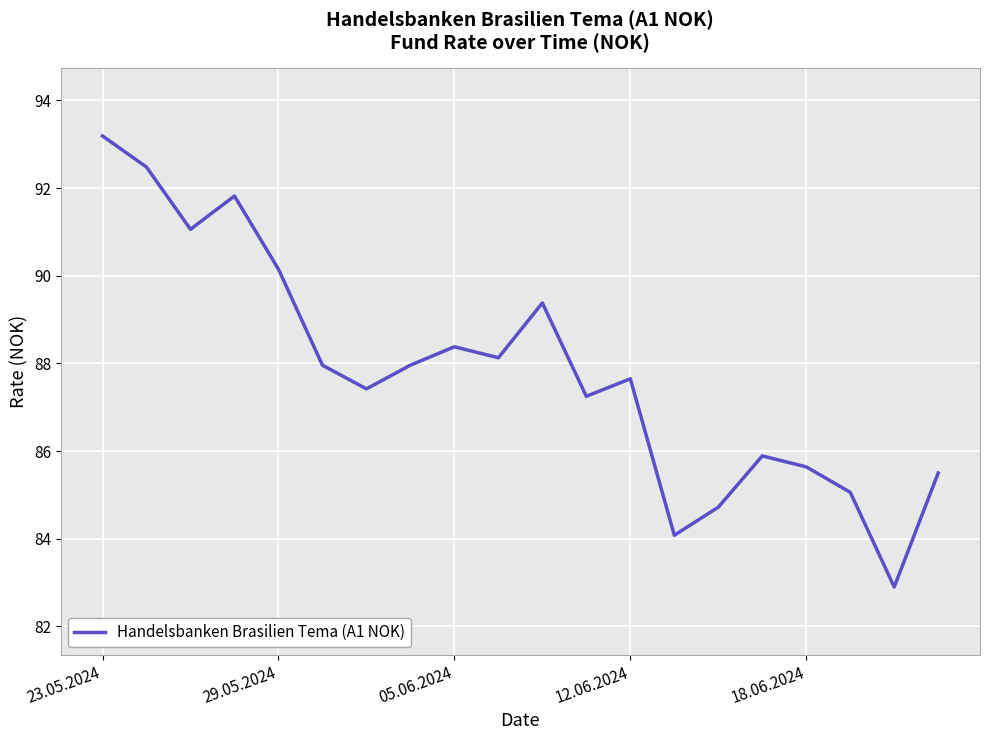

What is the smallest value displayed?

82.9